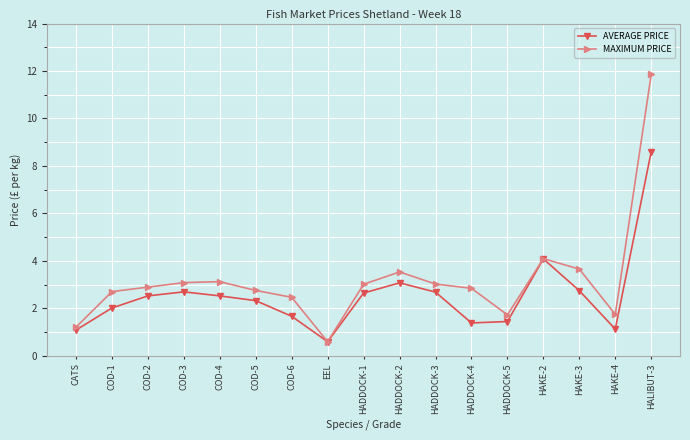

Which series has the widest spread of values?

MAXIMUM PRICE